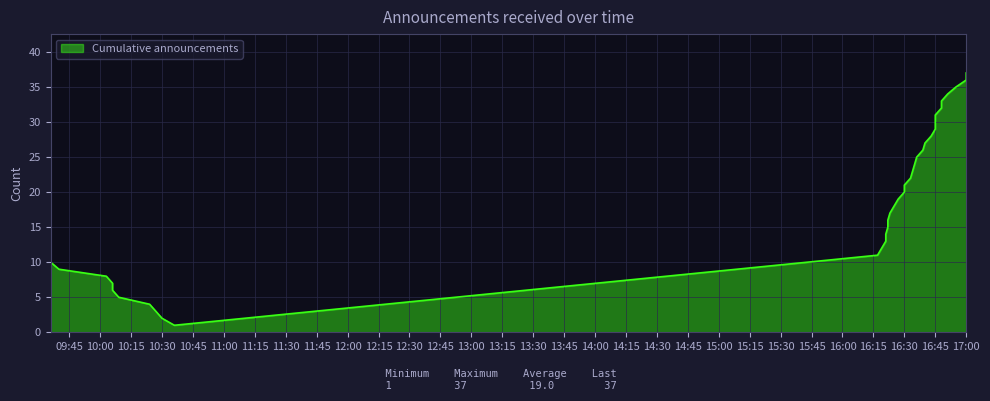

What is the label of the 27th point from the left?

2018-12-19 16:40